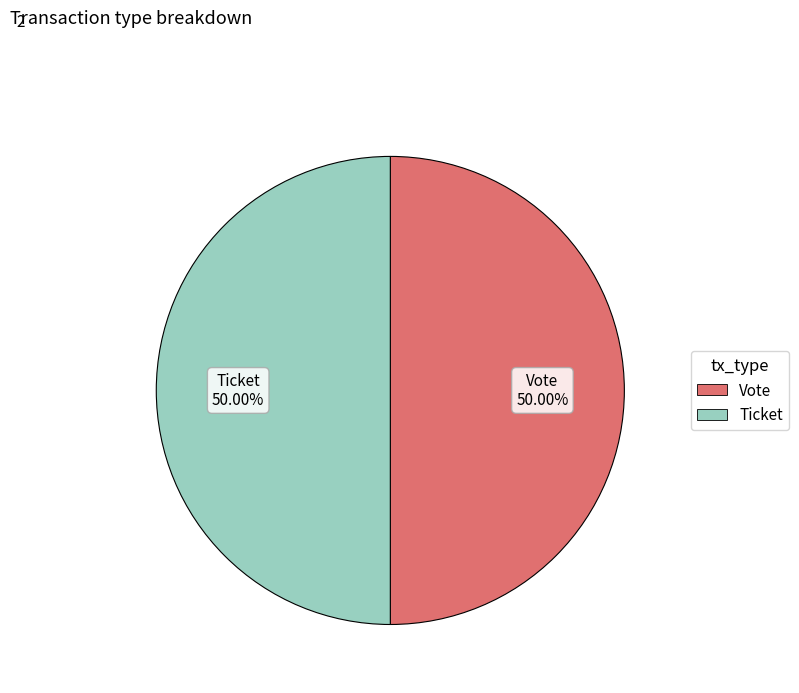

Combined, do Vote and Ticket account for over 50%?

Yes